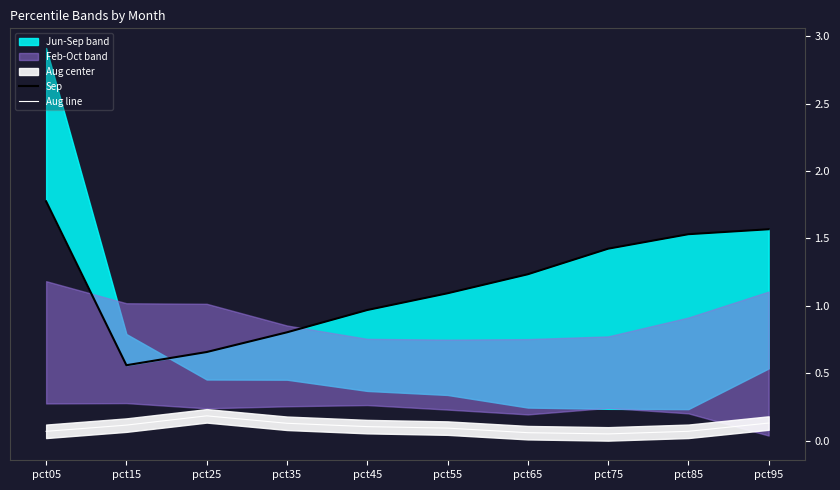

What is the minimum value shown in the chart?

0.1